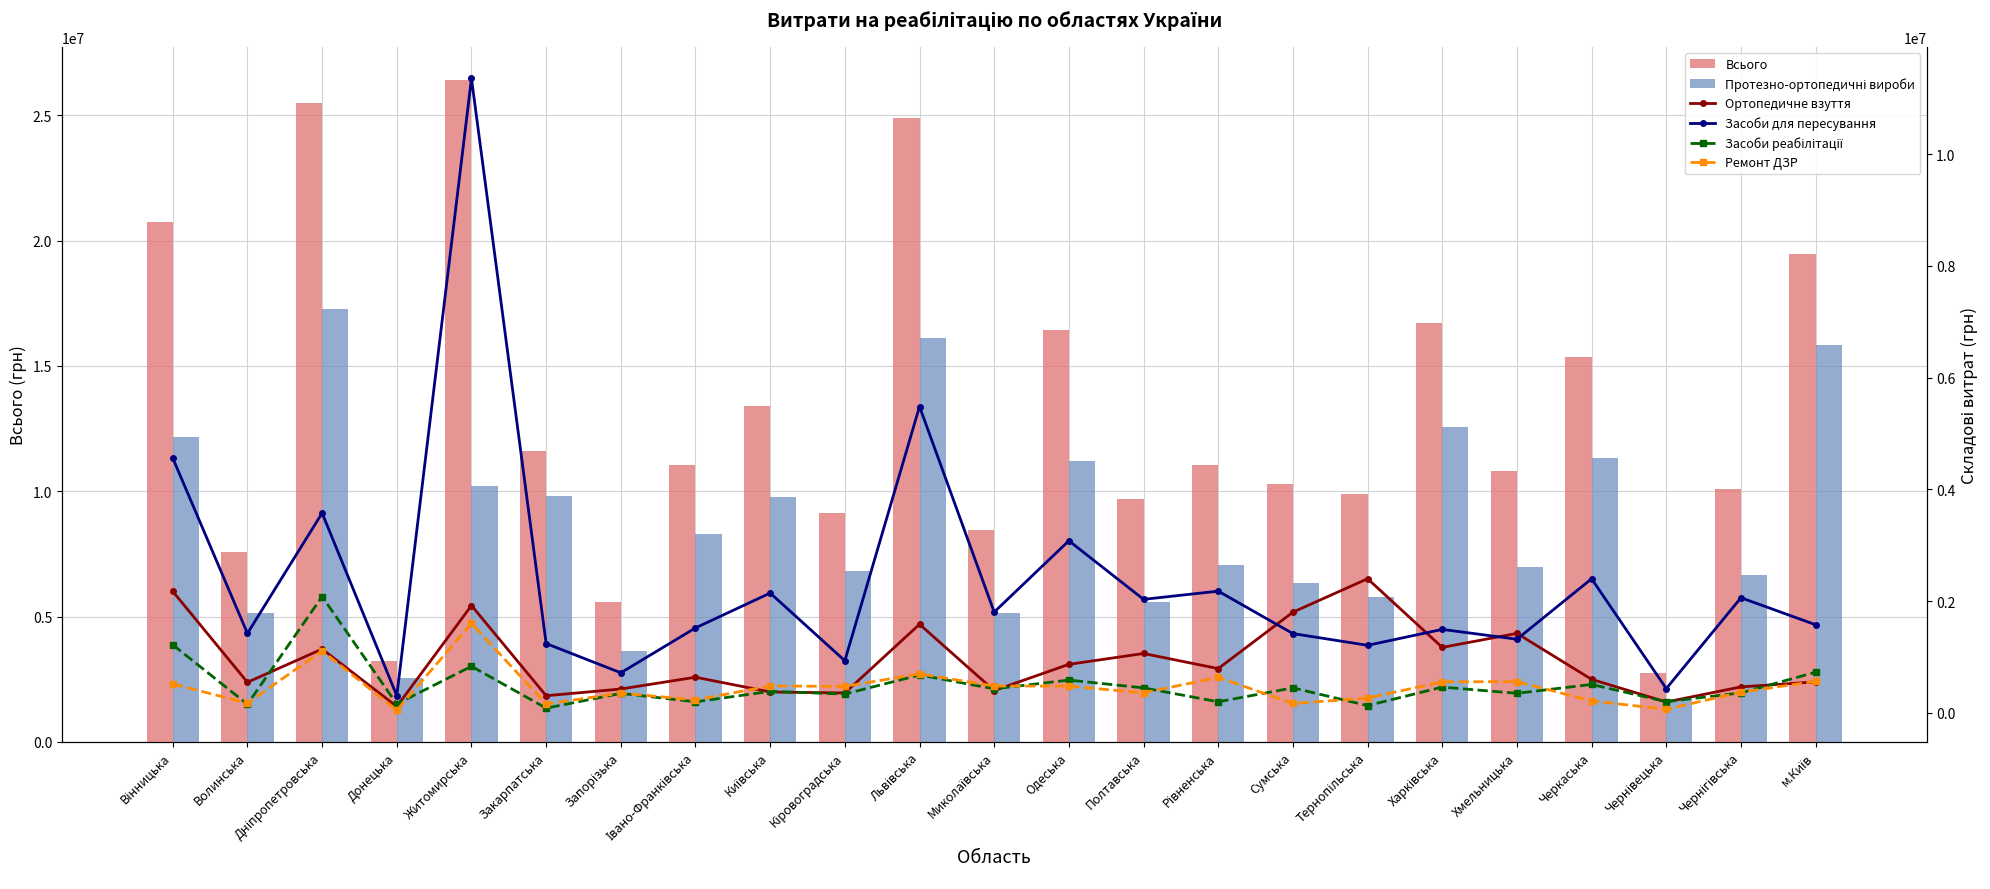

What are all the series names shown in the legend?

Всього, Протезно-ортопедичні вироби, Ортопедичне взуття, Засоби для пересування, Засоби реабілітації, Ремонт ДЗР